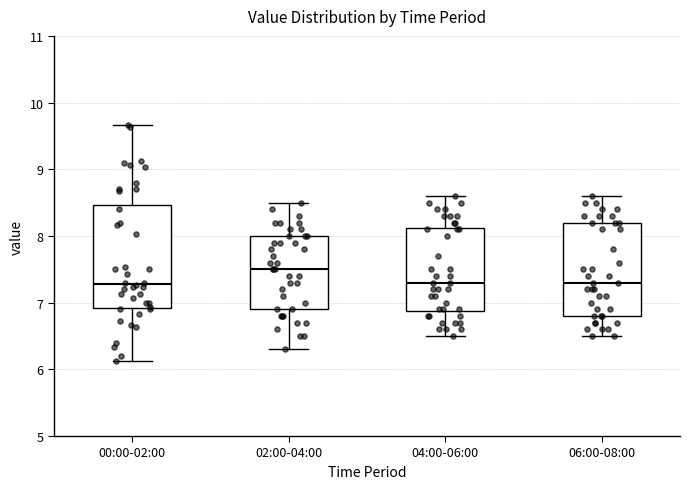

Reading left to right, transcribe this box plot: for each box, give where its median line is, the range the box spans, and where its two whiskers end, as read against the y-axis. The values are not printed on the chart, so give them approximately, as read against the axis.

00:00-02:00: median 7.3, box 6.9 to 8.5, whiskers 6.1 to 9.7
02:00-04:00: median 7.5, box 6.9 to 8.0, whiskers 6.3 to 8.5
04:00-06:00: median 7.3, box 6.9 to 8.1, whiskers 6.5 to 8.6
06:00-08:00: median 7.3, box 6.8 to 8.2, whiskers 6.5 to 8.6